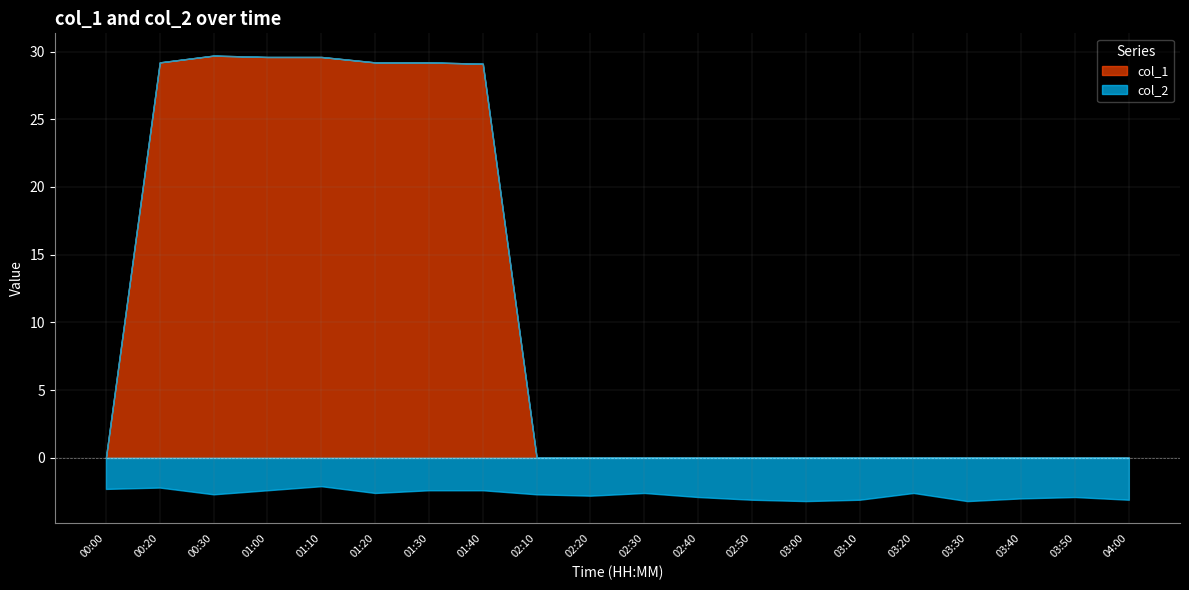

Is the value of col_2 at 00:20 greater than the value of col_1 at 00:30?

No